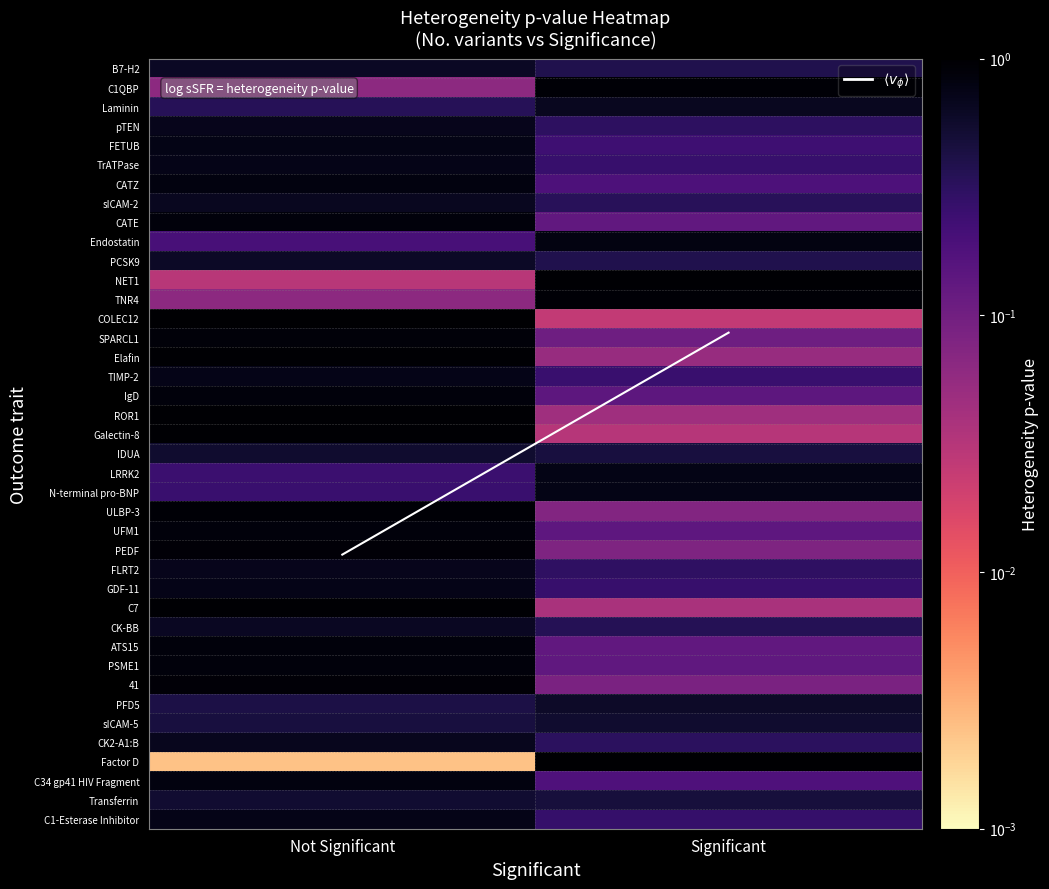

Which label corresponds to the largest value in the chart?

Significant